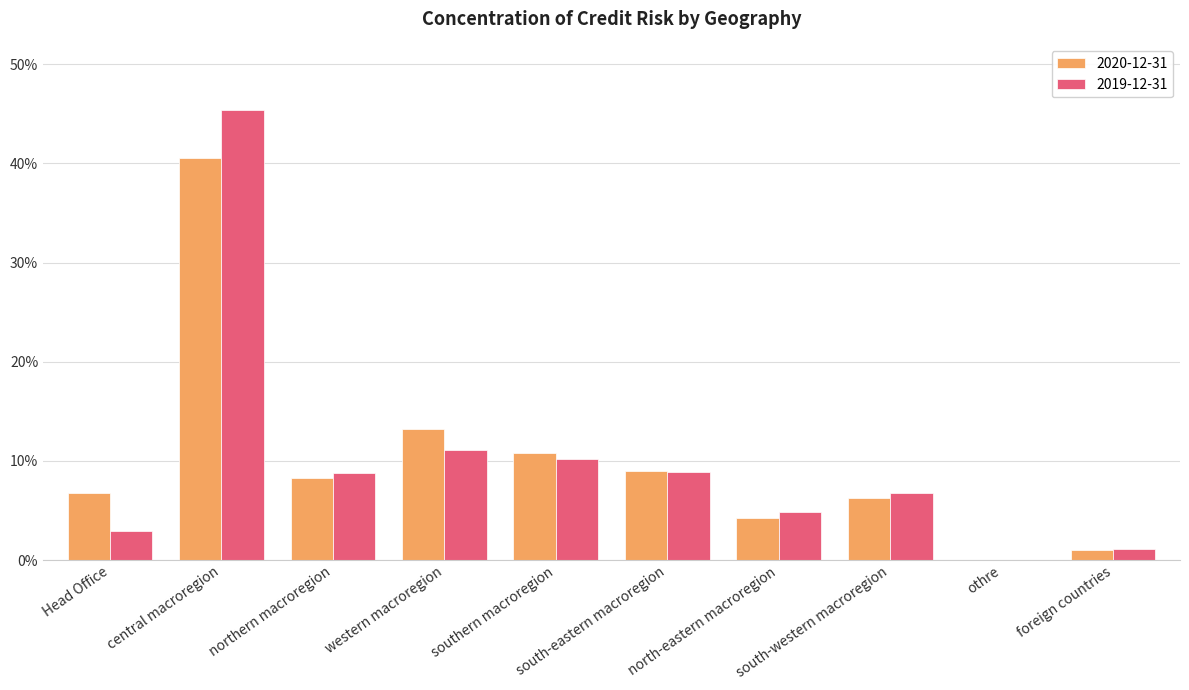

Reading left to right, what are all the values shown in this chart?

2020-12-31: 0.1	0.4	0.1	0.1	0.1	0.1	0.0	0.1	0.0	0.0
2019-12-31: 0.0	0.5	0.1	0.1	0.1	0.1	0.0	0.1	0.0	0.0